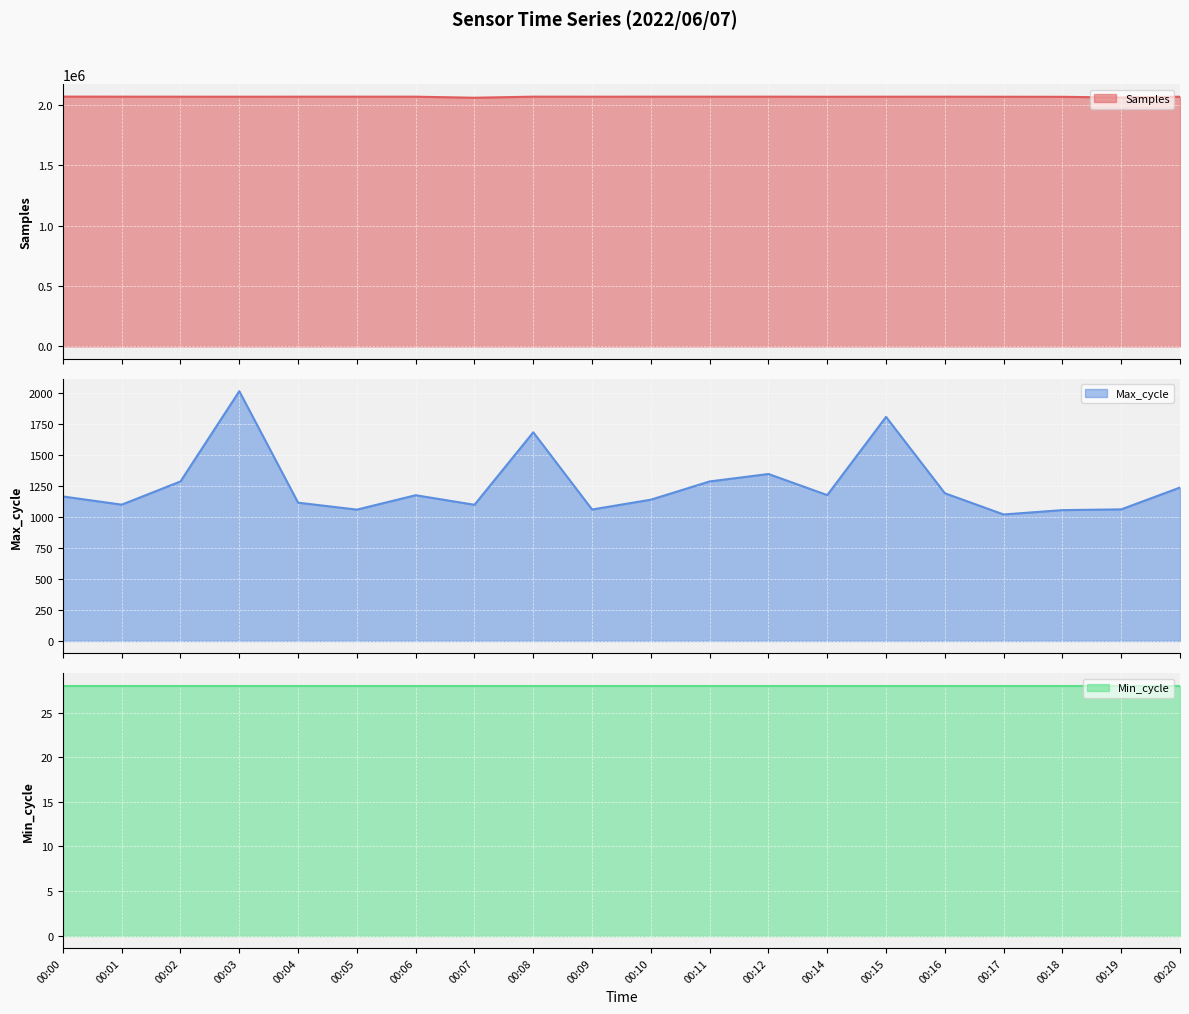

True or false: Max_cycle and Samples cross at least once.

False